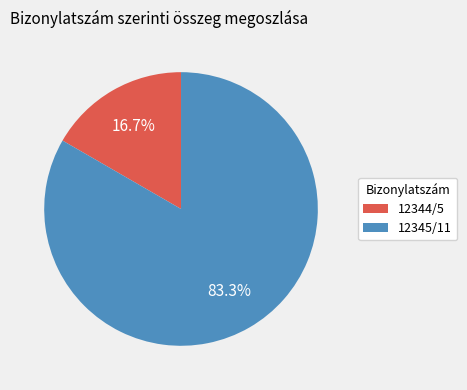

How many slices are in this pie chart?

2